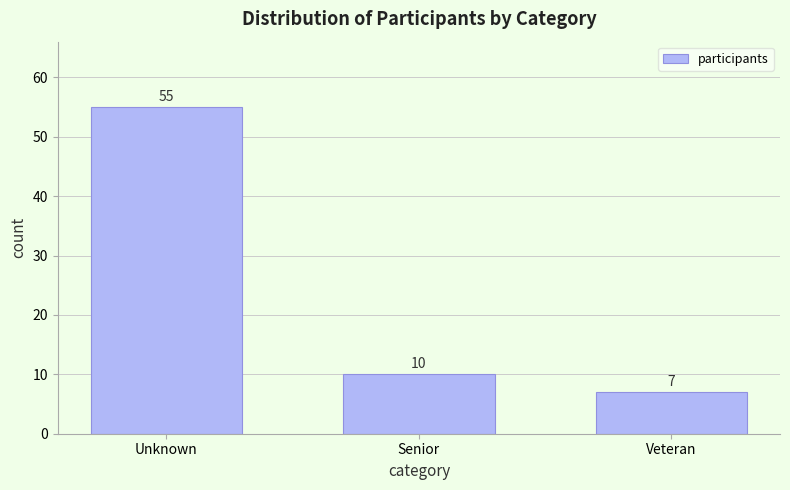

Reading right to left, list all the values displayed in this chart.

7	10	55